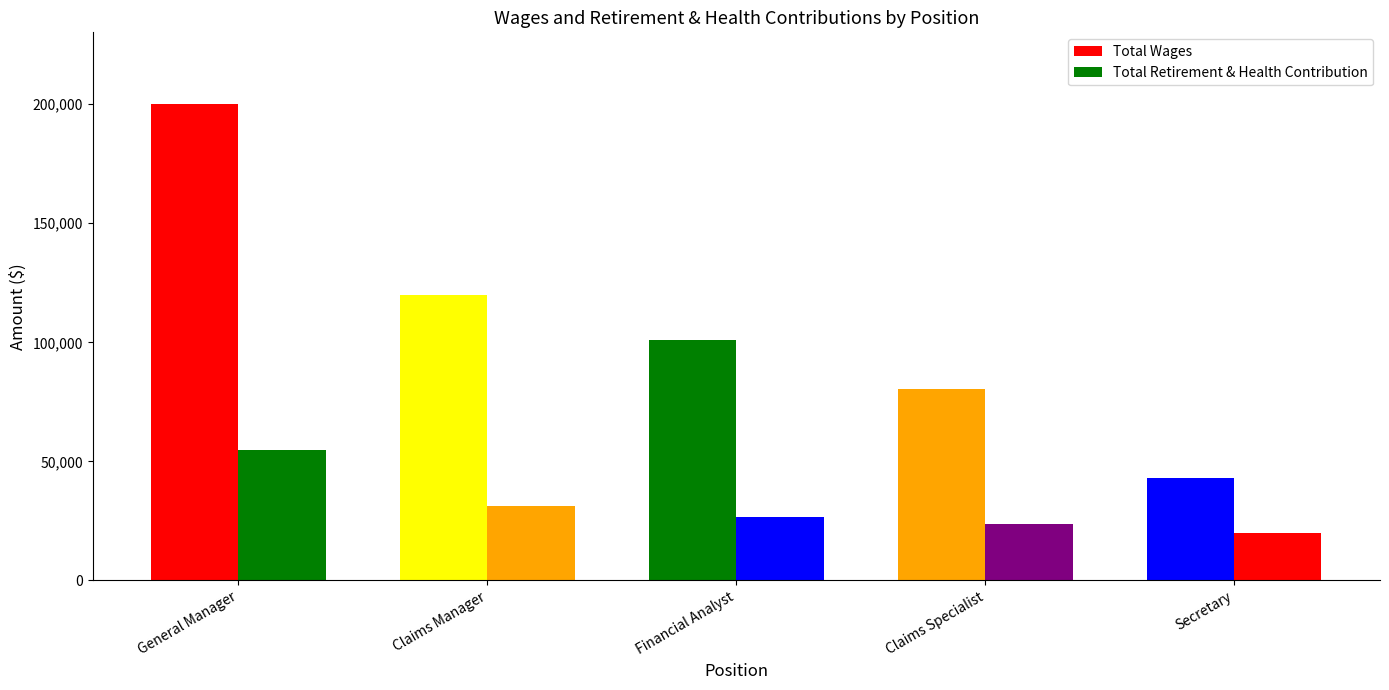

Reading left to right, what are all the values shown in this chart?

Total Wages: 200164	119974	101021	80483	43037
Total Retirement & Health Contribution: 54747	31228	26608	23805	19822